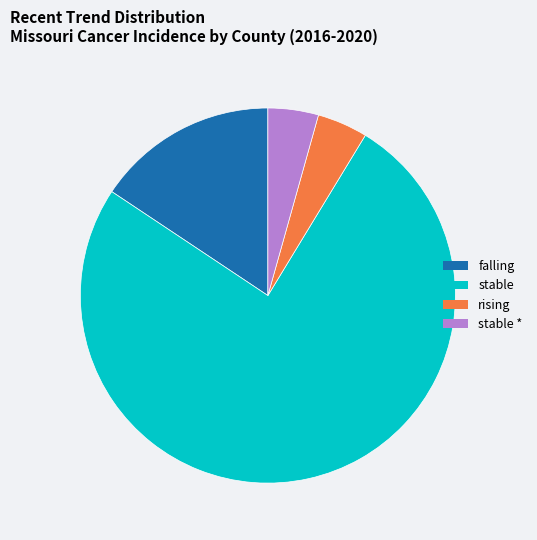

Is there a majority slice in this chart?

Yes